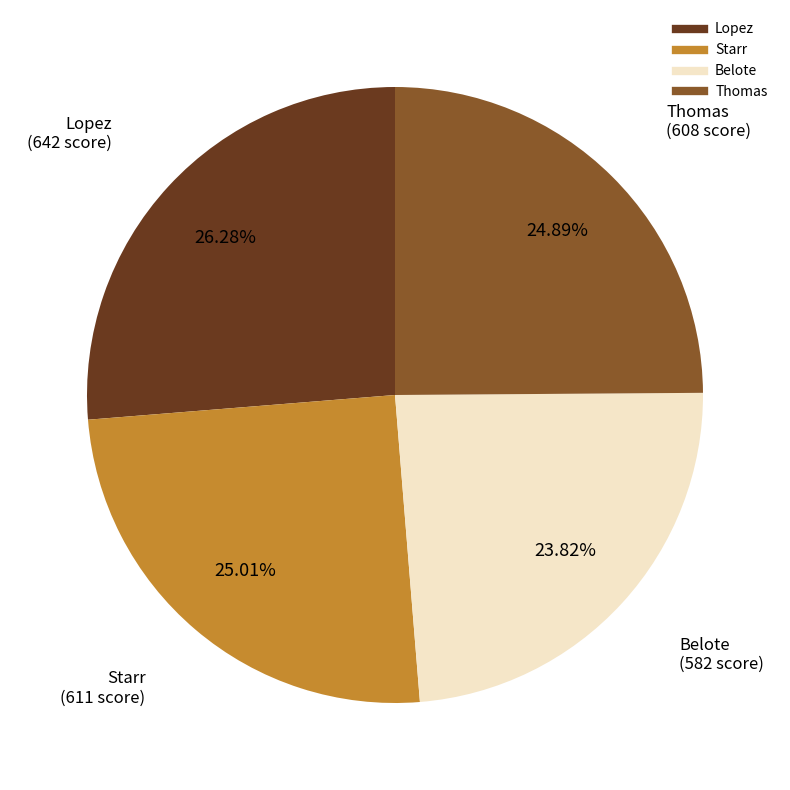

How many segments does this pie chart have?

4